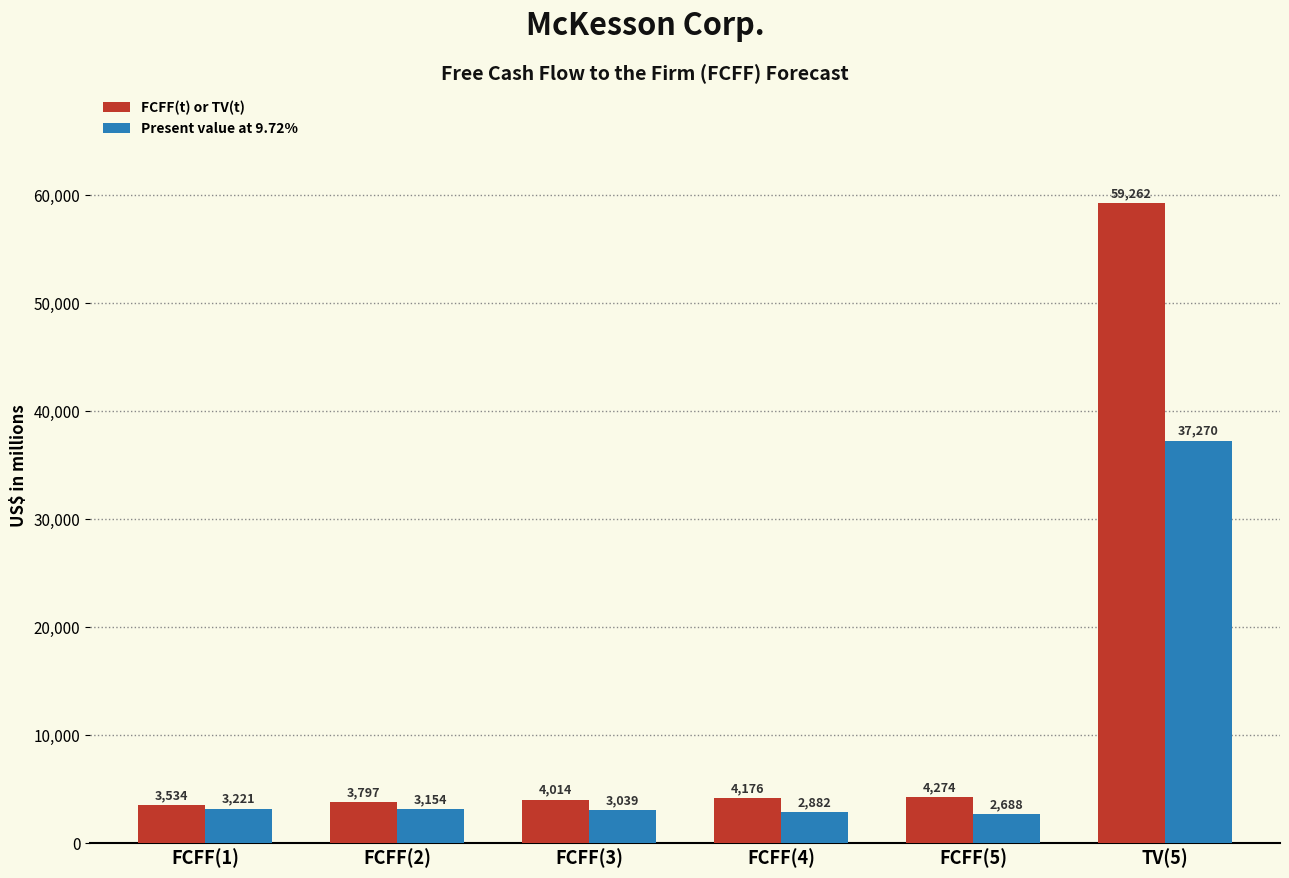

What is the spread (max minus min) of values at FCFF(5)?

1586